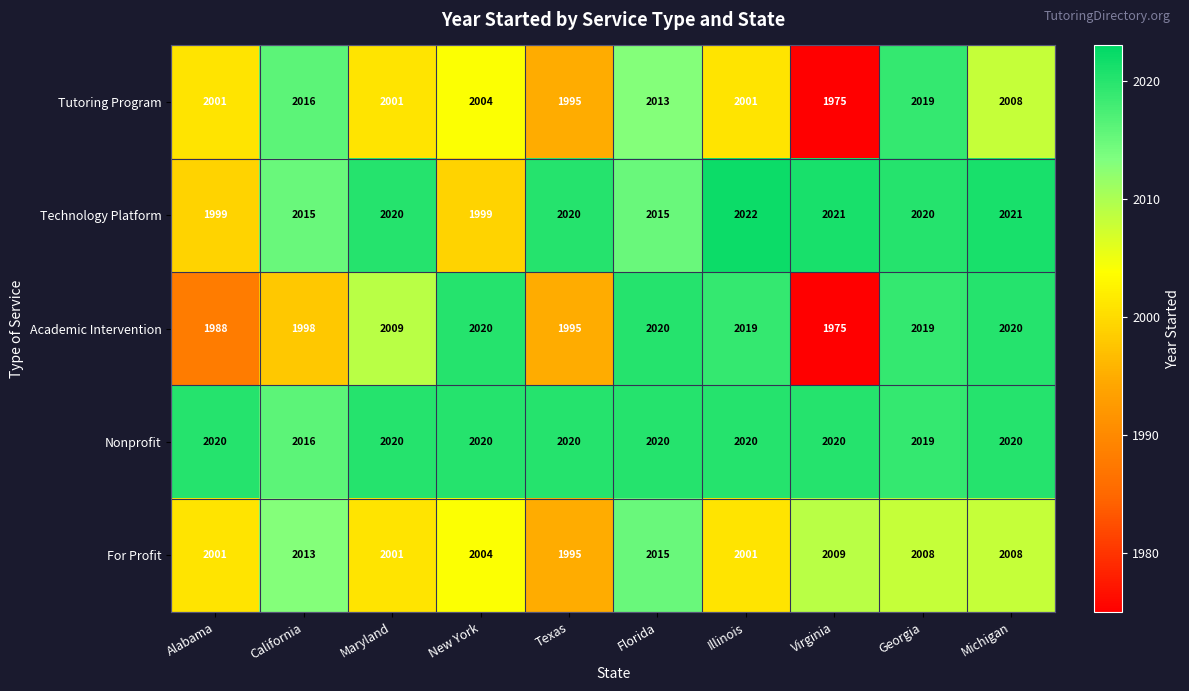

What is the total value across all series at Florida?

10083